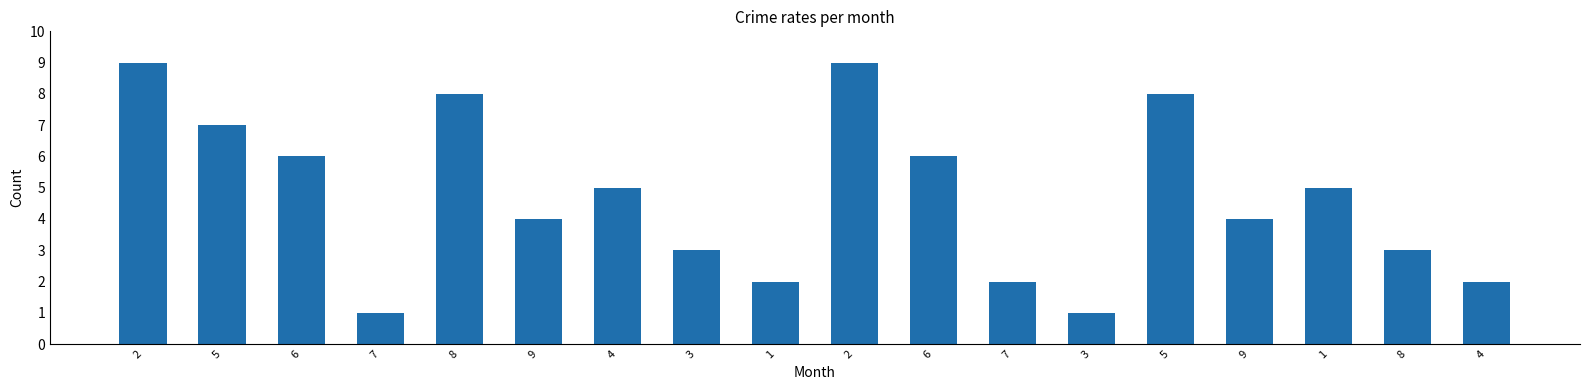

Are the bars horizontal?

No